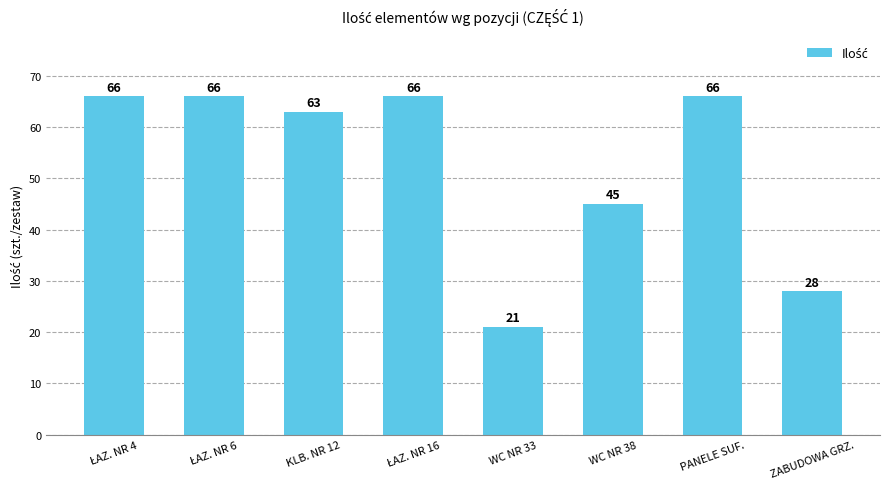

What is the sum of all values?

421